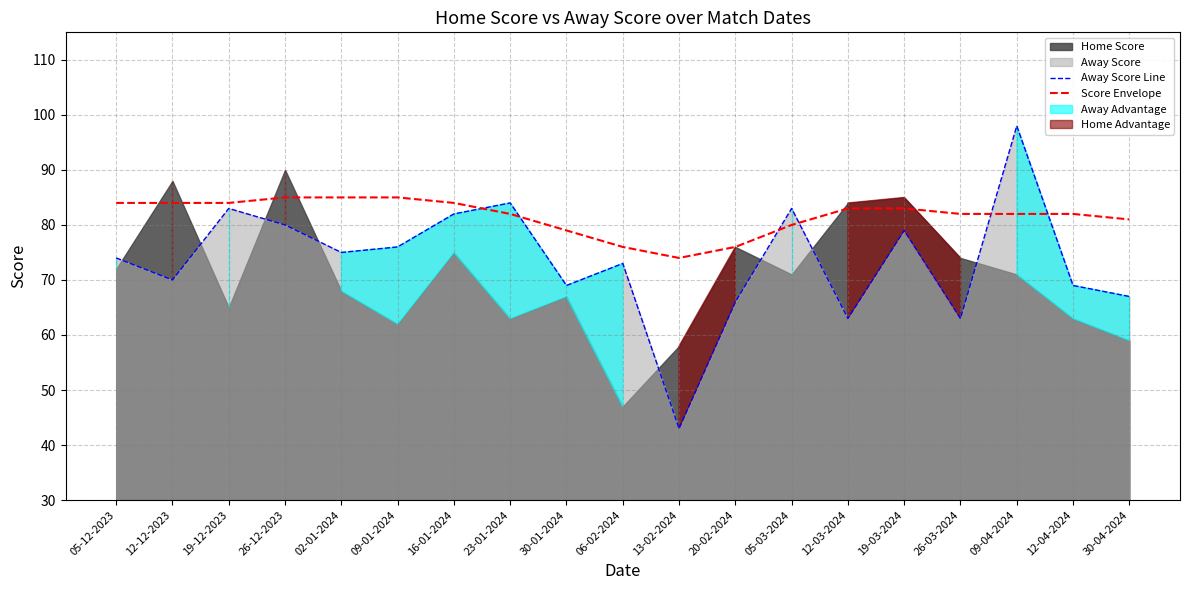

What is the difference between the Score Envelope values at 13-02-2024 and 26-03-2024?

8